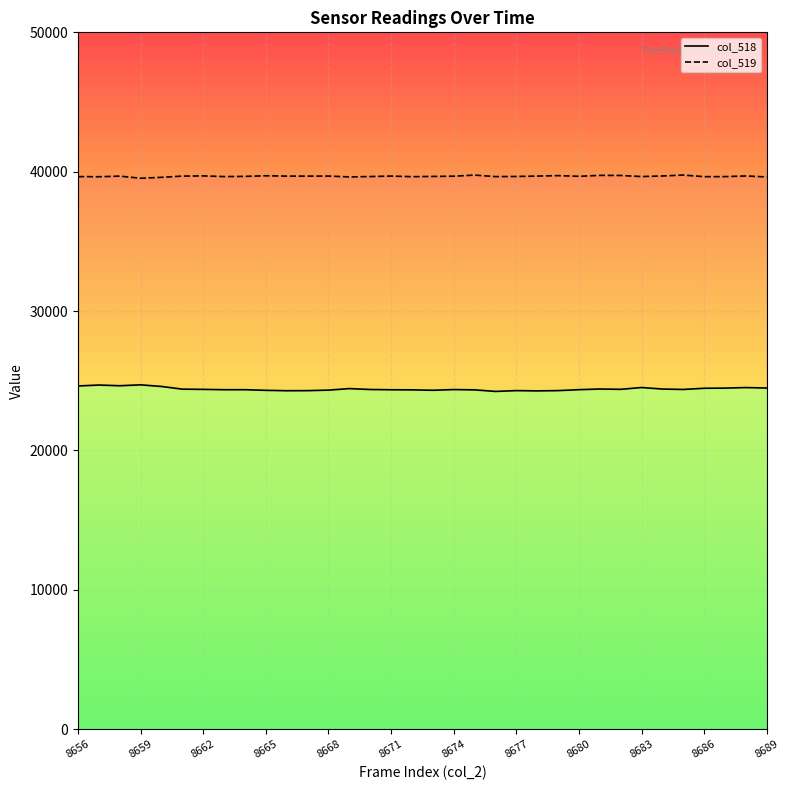

Rank the series by their maximum value, from highest to lowest.

col_519, col_518